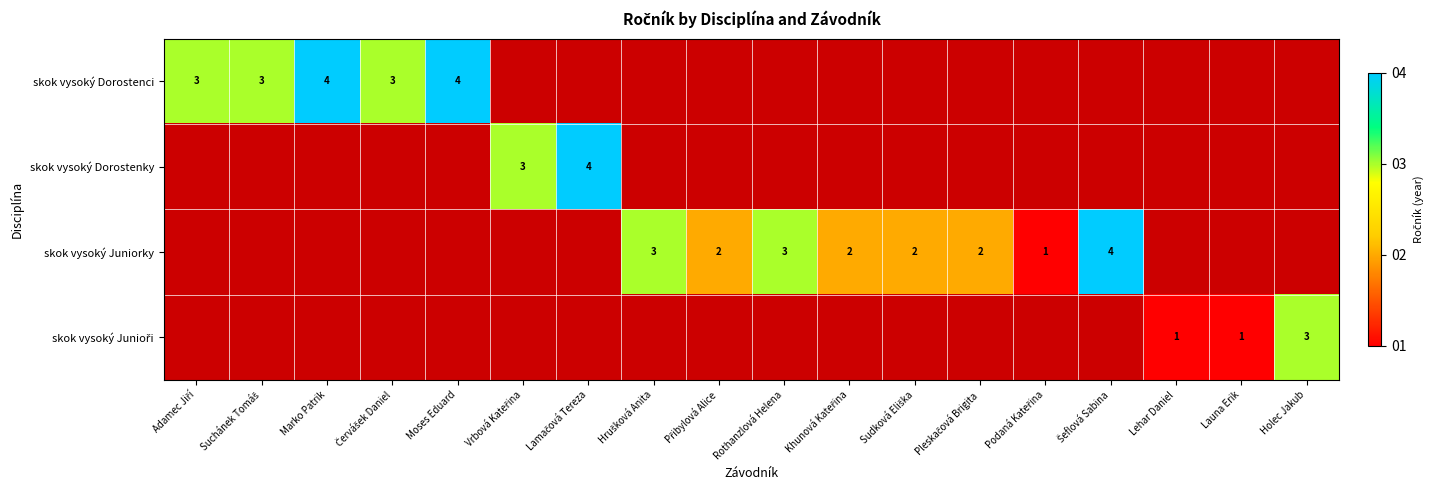

At which category does the chart reach its peak across all series?

Marko Patrik